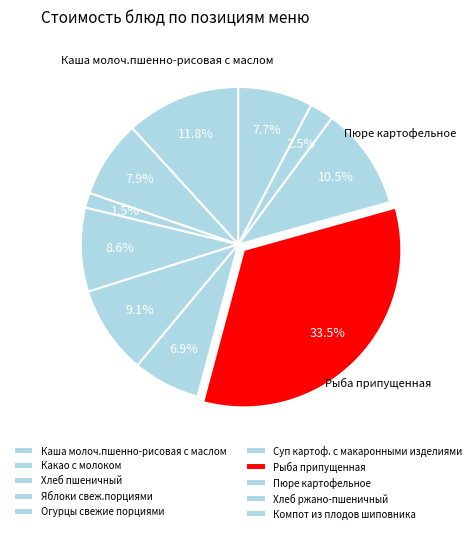

How much of the chart is everything except Рыба припущенная?

66.5%